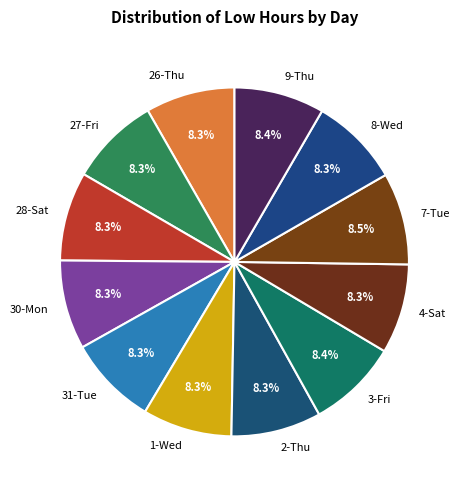

How many segments does this pie chart have?

12